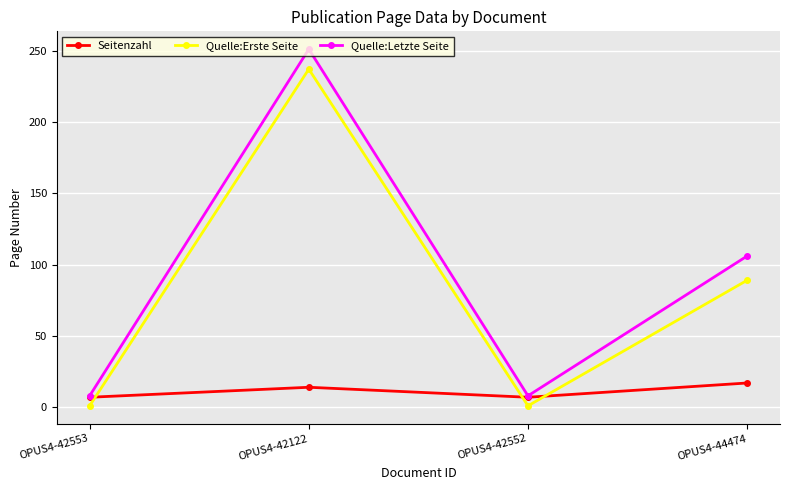

True or false: Quelle:Letzte Seite has a value of 53 at OPUS4-44474.

False